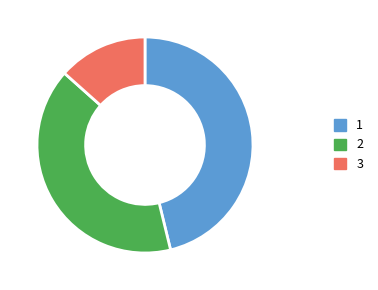

Rank the categories by value from lowest to highest.

3, 2, 1